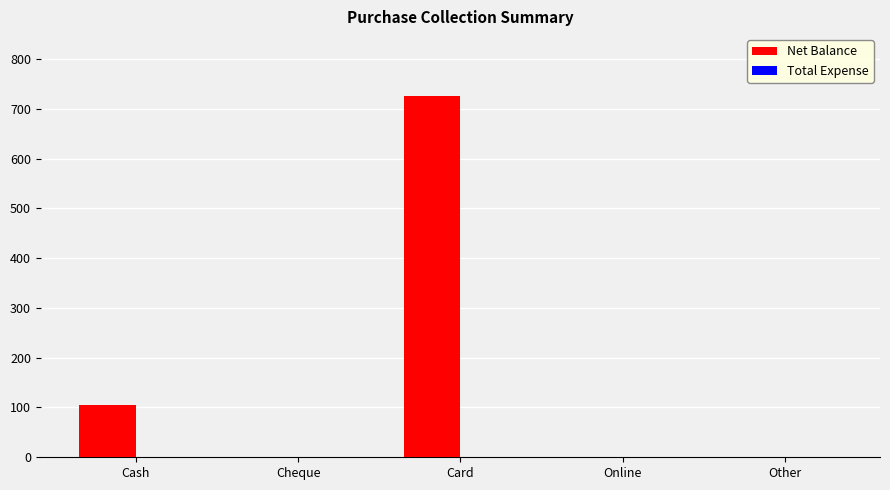

Which label corresponds to the largest value in the chart?

Card